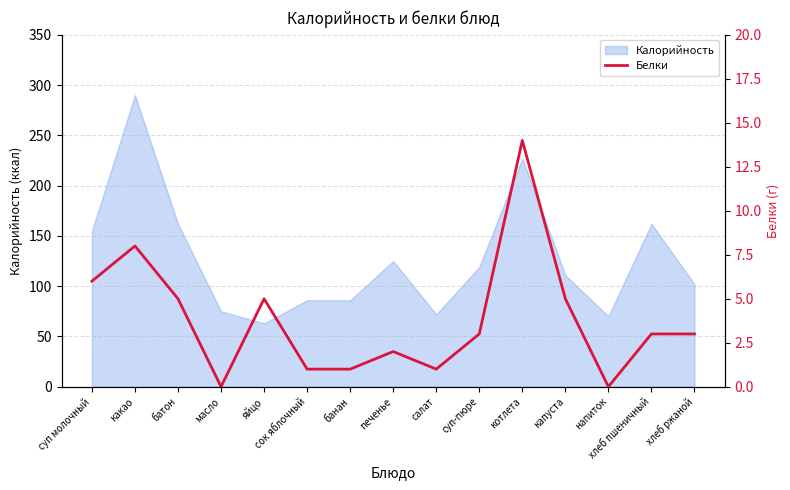

How many values are below 3?

6